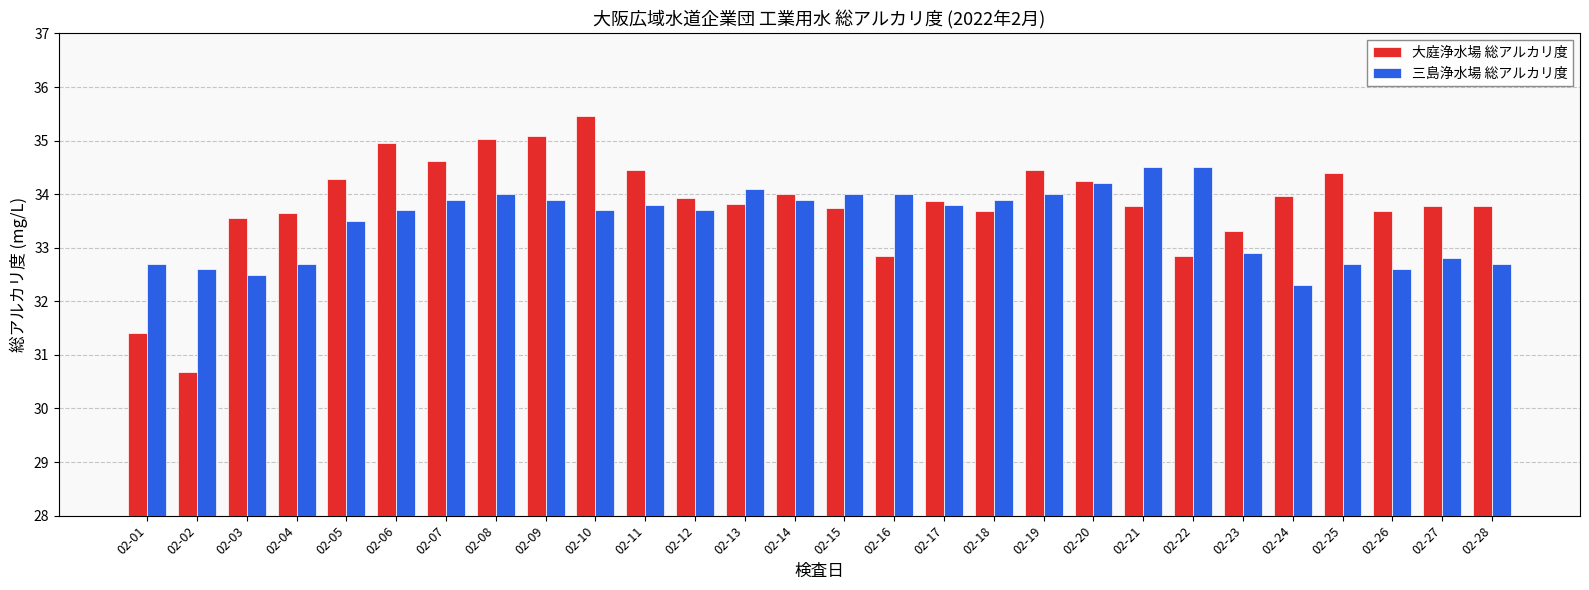

What is the approximate value of 三島浄水場 総アルカリ度 at 02-22?

34.5